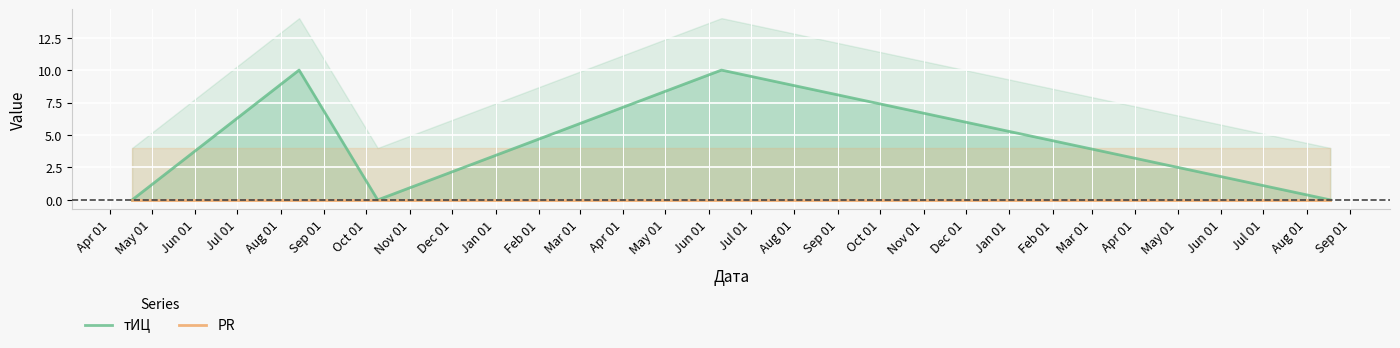

How many lines are shown in the chart?

2